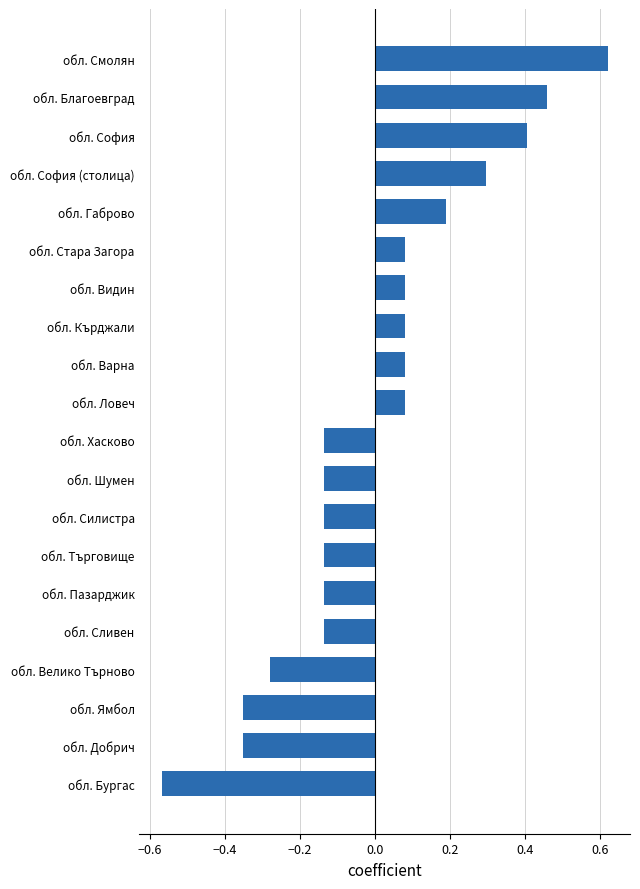

What is the approximate value at обл. София?

0.4